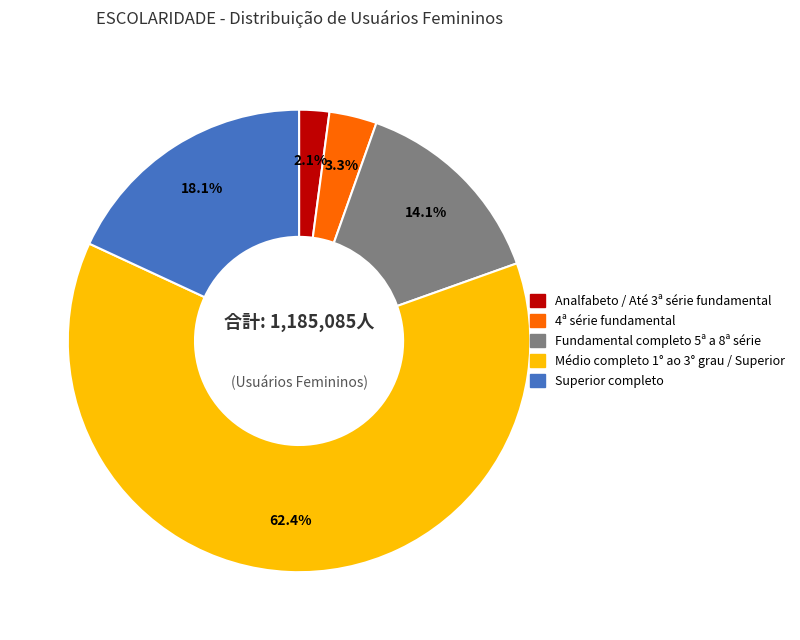

How many segments does this pie chart have?

5